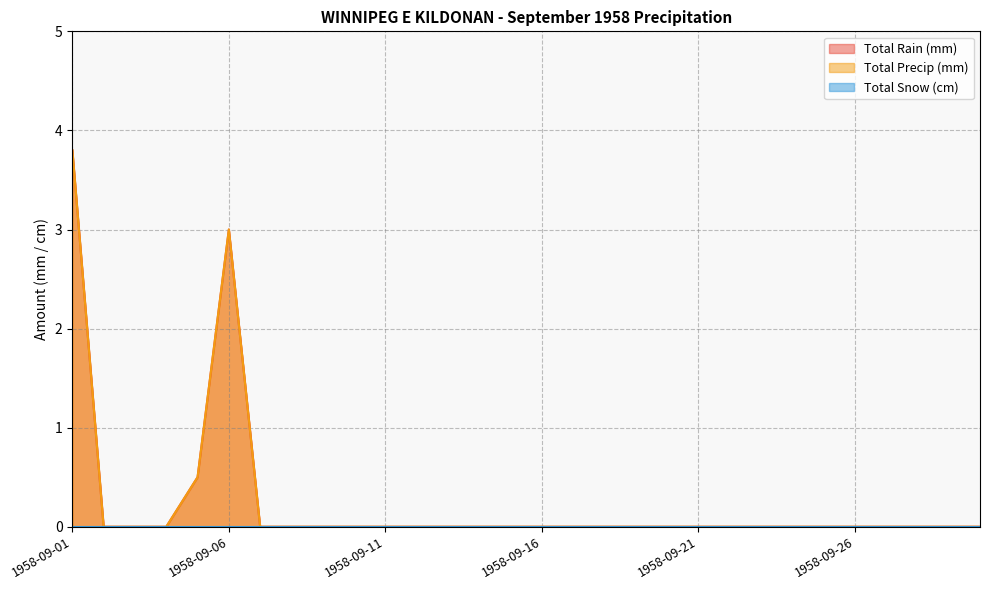

Does the chart display data point markers on the line(s)?

No